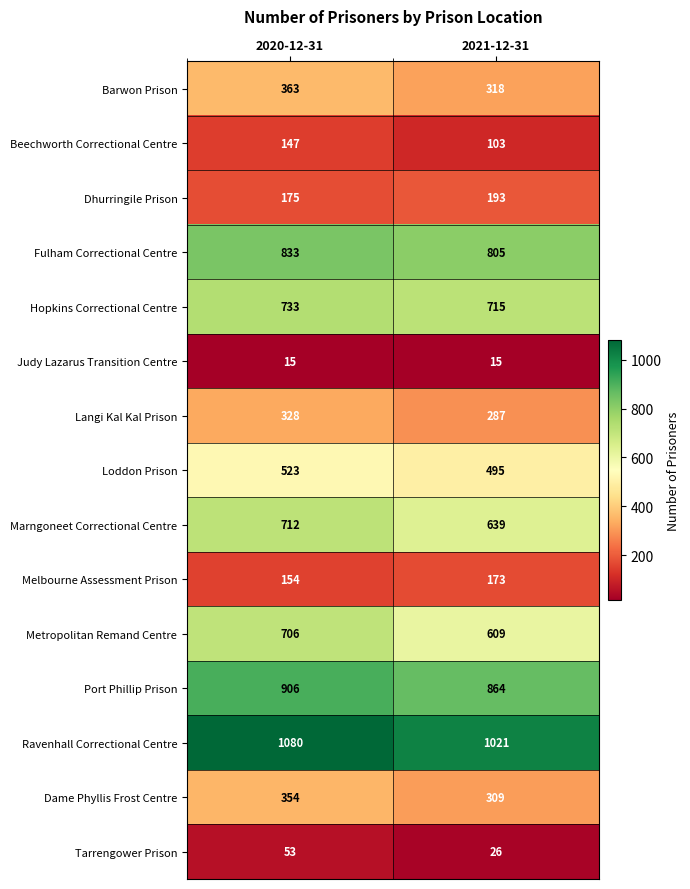

The value of Barwon Prison at 2021-12-31 is 513. True or false?

False